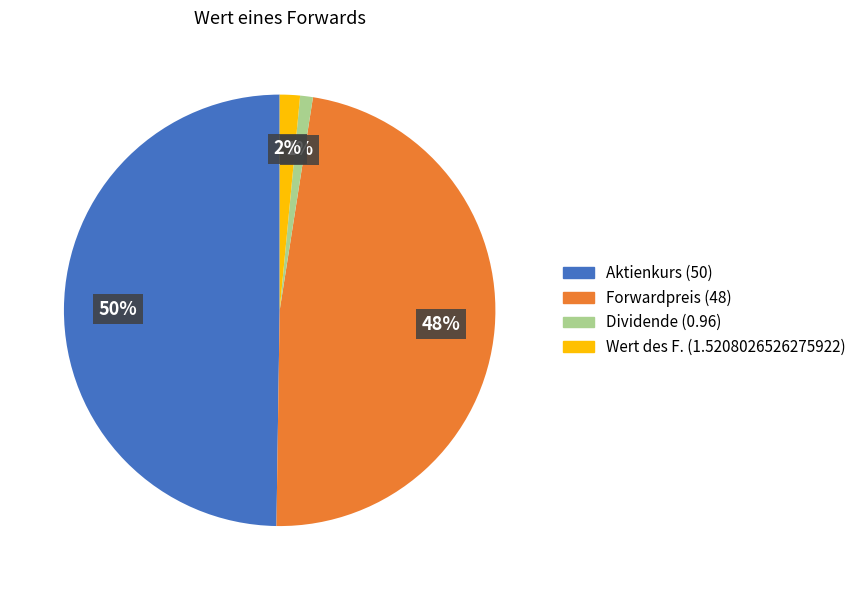

To the nearest percent, what is the average slice percentage?

25%